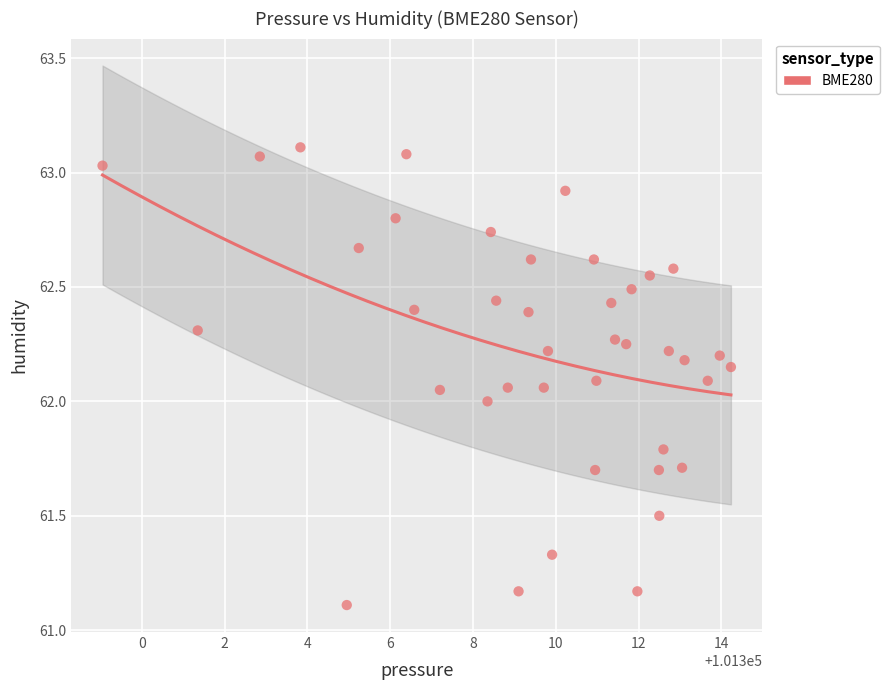

What is the range of X values (max minus min)?

15.2